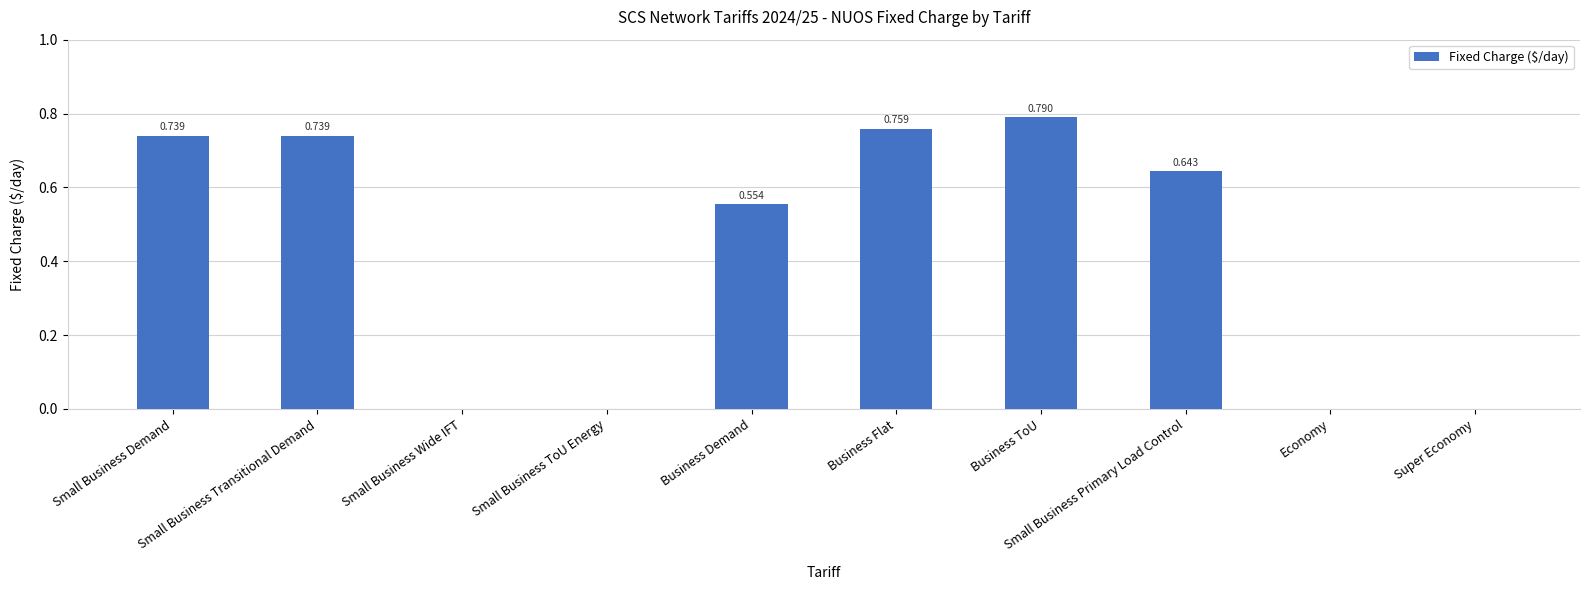

How many values are above zero?

6